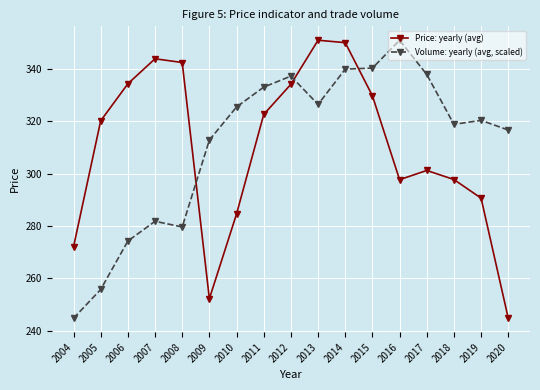

Is the value of Price: yearly (avg) at 2017 greater than the value of Volume: yearly (avg, scaled) at 2004?

Yes